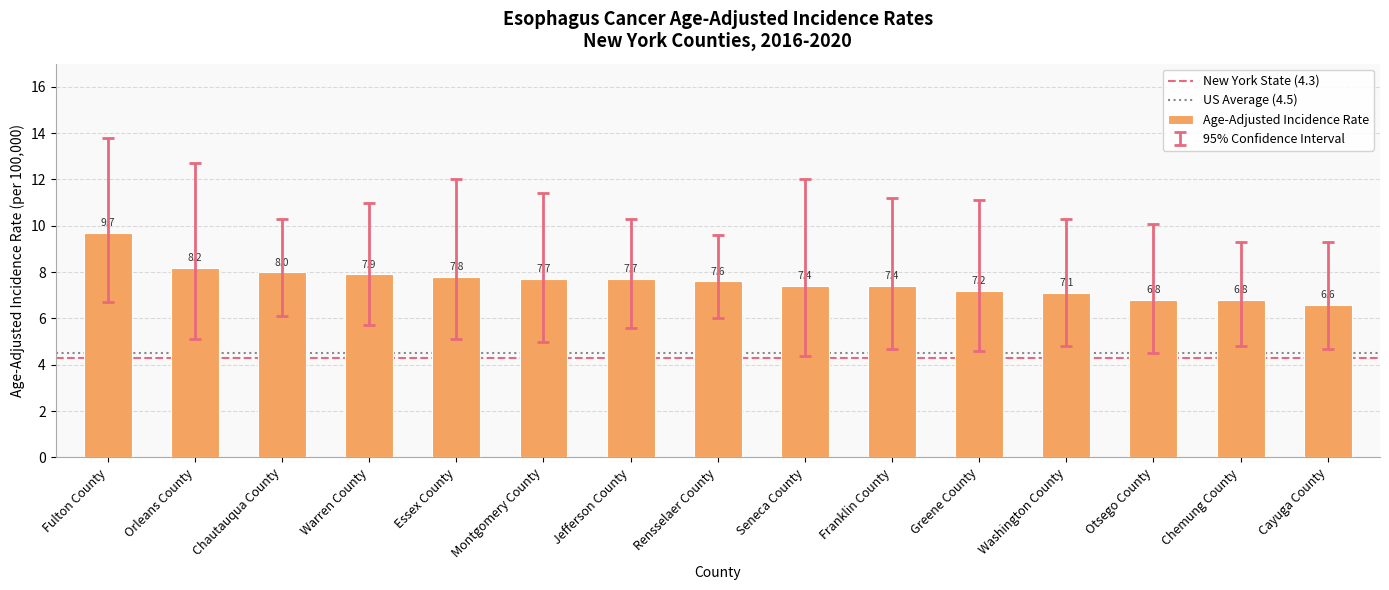

Reading left to right, extract all data points from this chart.

9.7	8.2	8.0	7.9	7.8	7.7	7.7	7.6	7.4	7.4	7.2	7.1	6.8	6.8	6.6